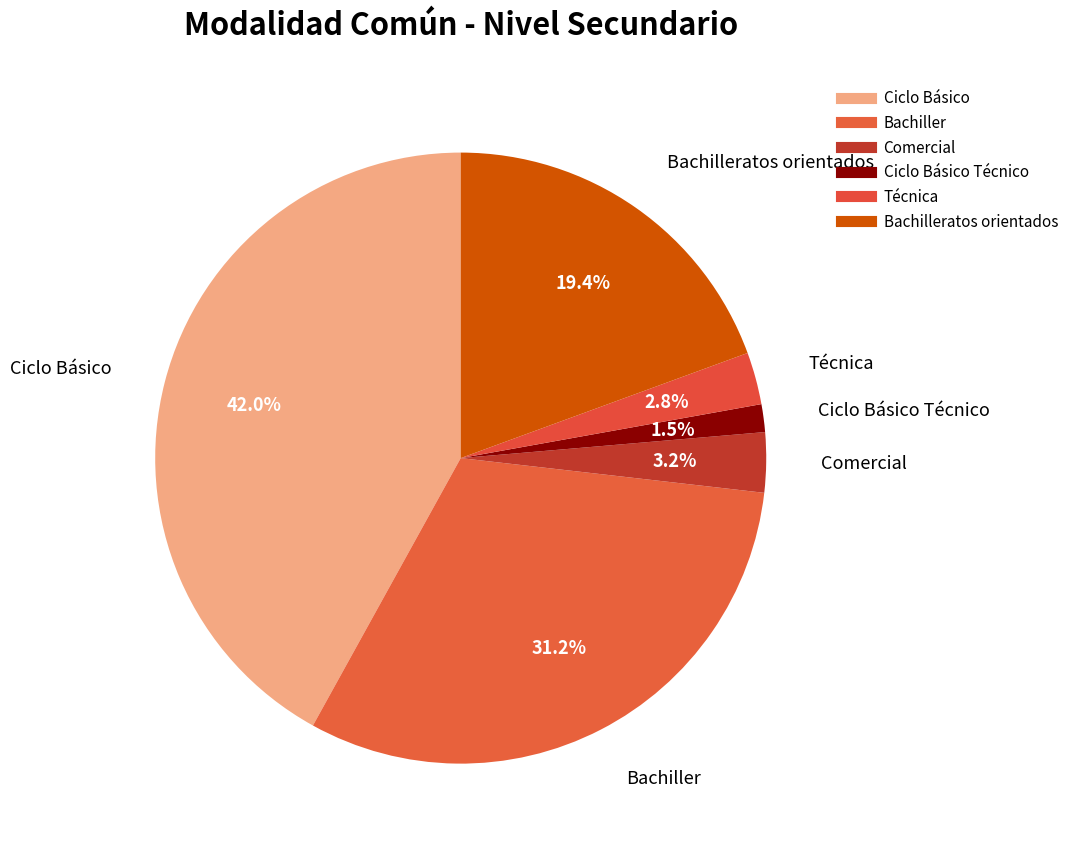

Rank the categories by value from highest to lowest.

Ciclo Básico, Bachiller, Bachilleratos orientados, Comercial, Técnica, Ciclo Básico Técnico